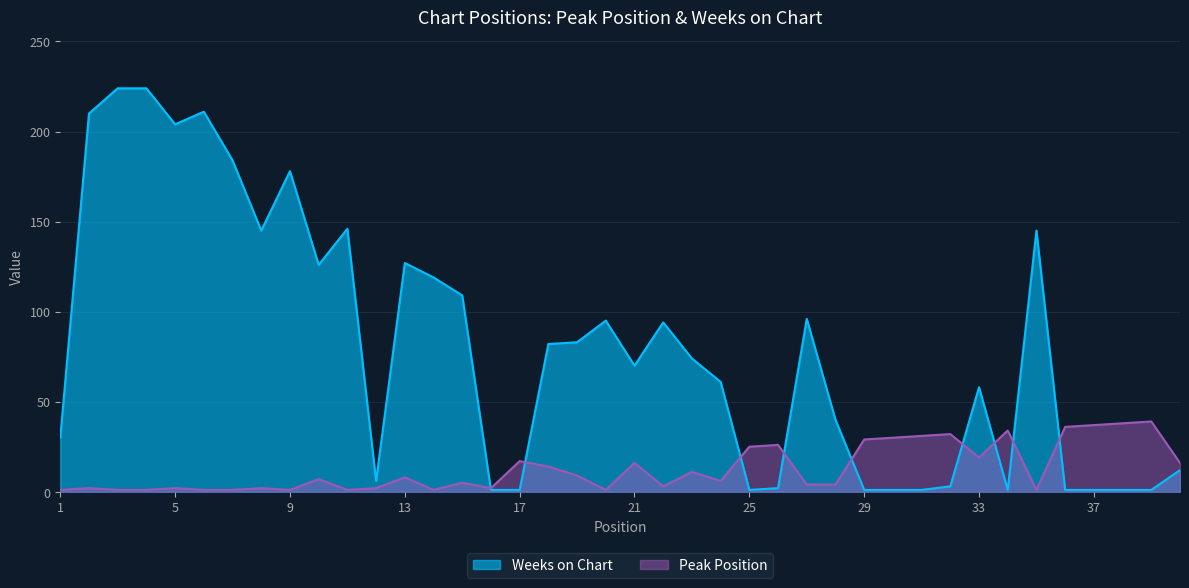

Reading left to right, list all the values displayed in this chart.

Peak Position: 1	2	1	1	2	1	1	2	1	7	1	2	8	1	5	2	17	14	9	1	16	3	11	6	25	26	4	4	29	30	31	32	19	34	1	36	37	38	39	16
Weeks on Chart: 30	210	224	224	204	211	184	145	178	126	146	6	127	119	109	1	1	82	83	95	70	94	74	61	1	2	96	40	1	1	1	3	58	1	145	1	1	1	1	12